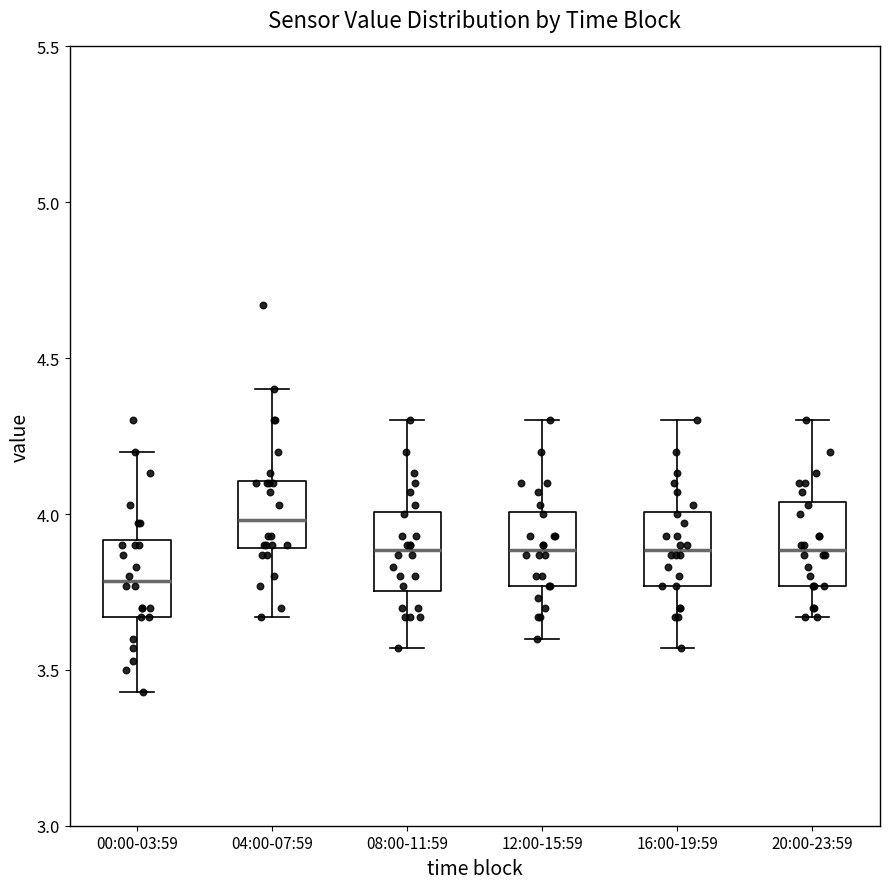

Which box's median line is the highest?

04:00-07:59